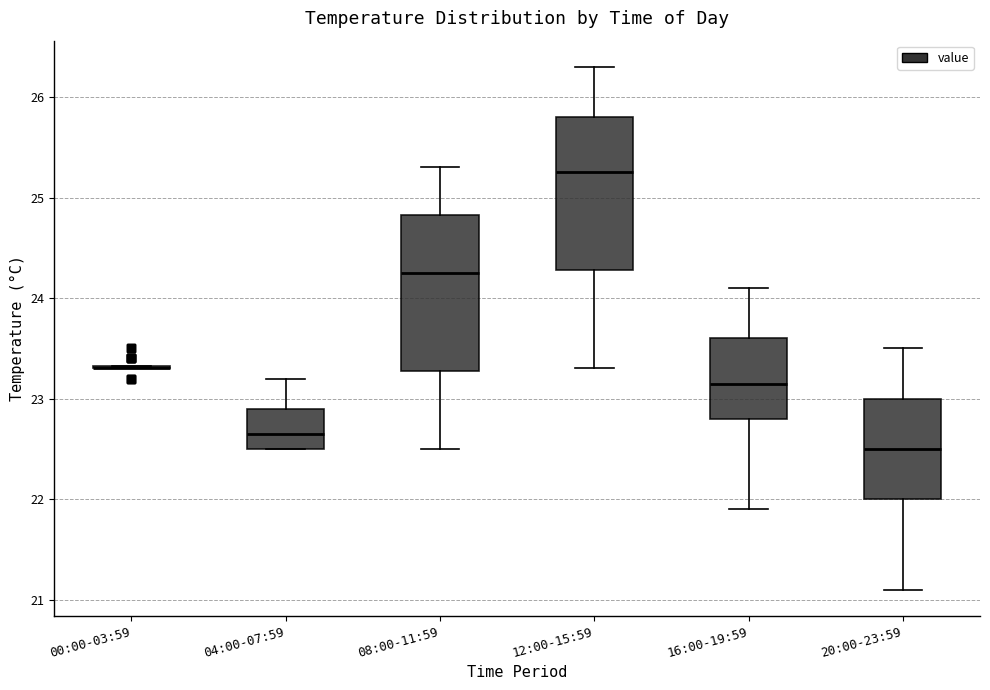

Reading left to right, read every box against the y-axis: the position of its median line, the range the box covers, and the ends of its whiskers. The values are not printed on the chart, so give them approximately, as read against the axis.

00:00-03:59: box collapsed to a line at 23.3, whiskers 23.3 to 23.3
04:00-07:59: median 22.7, box 22.5 to 22.9, whiskers 22.5 to 23.2
08:00-11:59: median 24.3, box 23.3 to 24.8, whiskers 22.5 to 25.3
12:00-15:59: median 25.3, box 24.3 to 25.8, whiskers 23.3 to 26.3
16:00-19:59: median 23.2, box 22.8 to 23.6, whiskers 21.9 to 24.1
20:00-23:59: median 22.5, box 22.0 to 23.0, whiskers 21.1 to 23.5